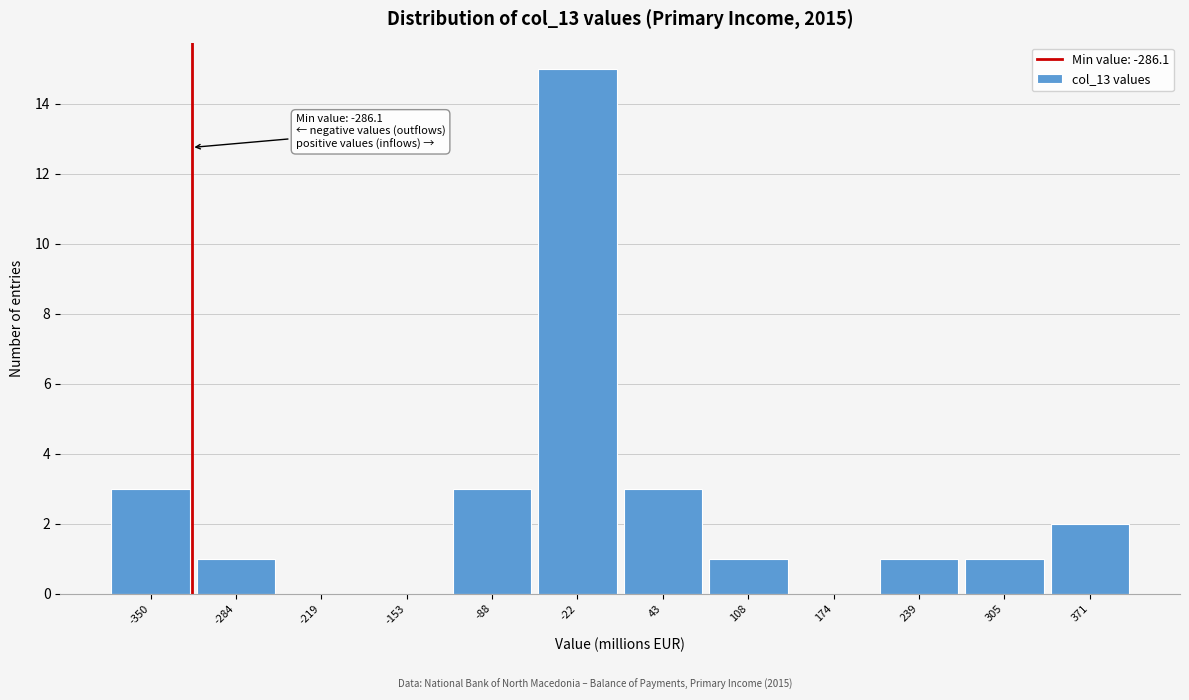

Reading left to right, transcribe all the data shown in this chart.

-350=3	-284=1	-219=0	-153=0	-88=3	-22=15	43=3	108=1	174=0	239=1	305=1	371=2